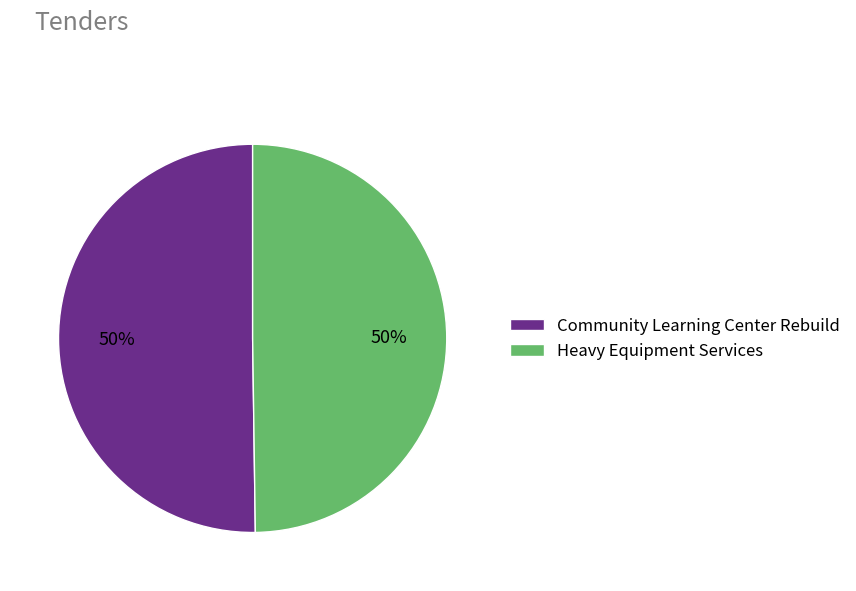

What is the ratio of the value at Community Learning Center Rebuild to the value at Heavy Equipment Services?

1.0